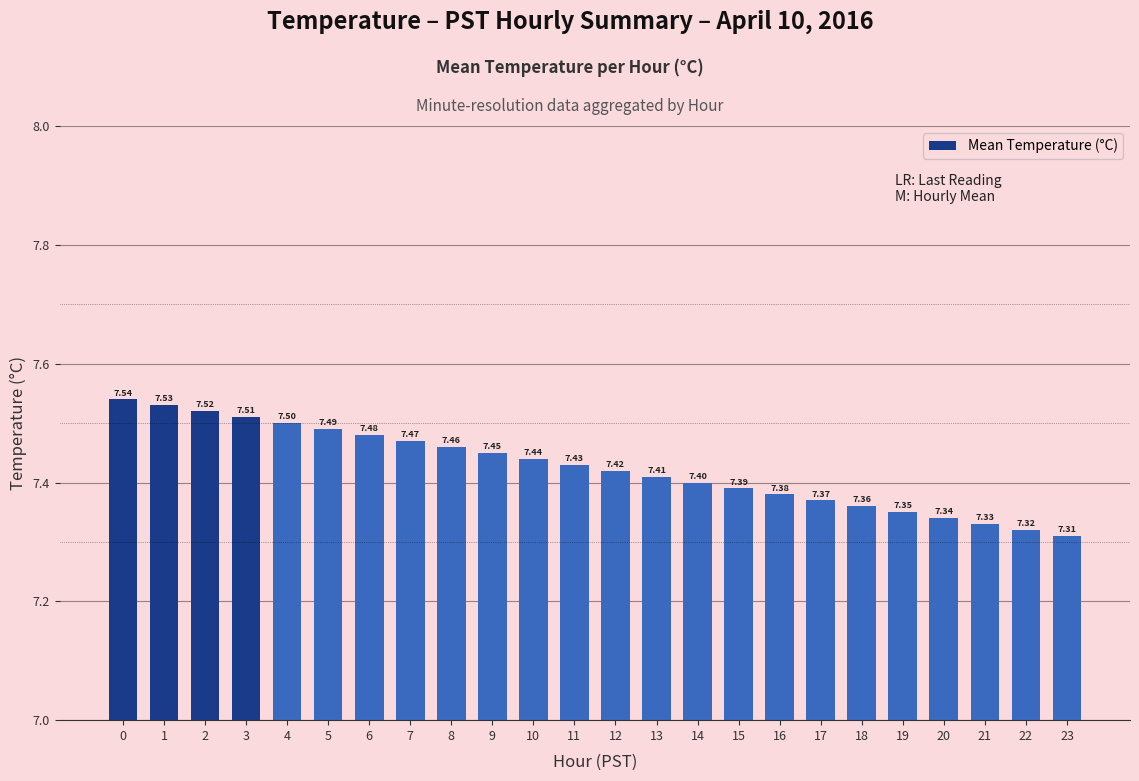

What is the difference between the second highest and minimum values?

0.2